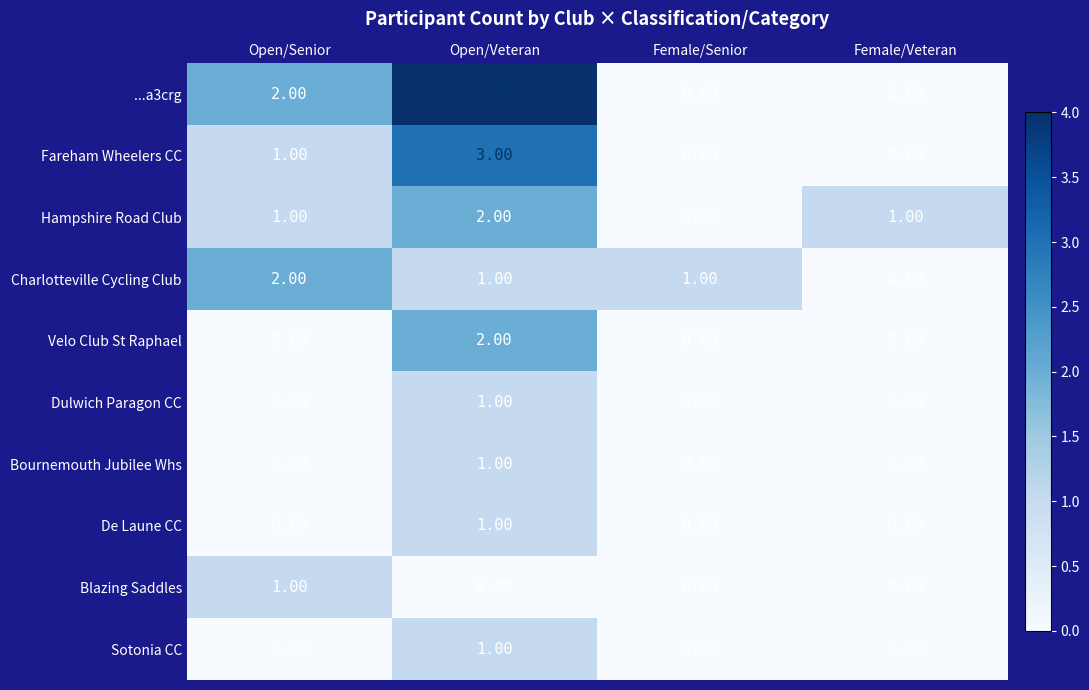

Which series has the largest range (max minus min)?

...a3crg